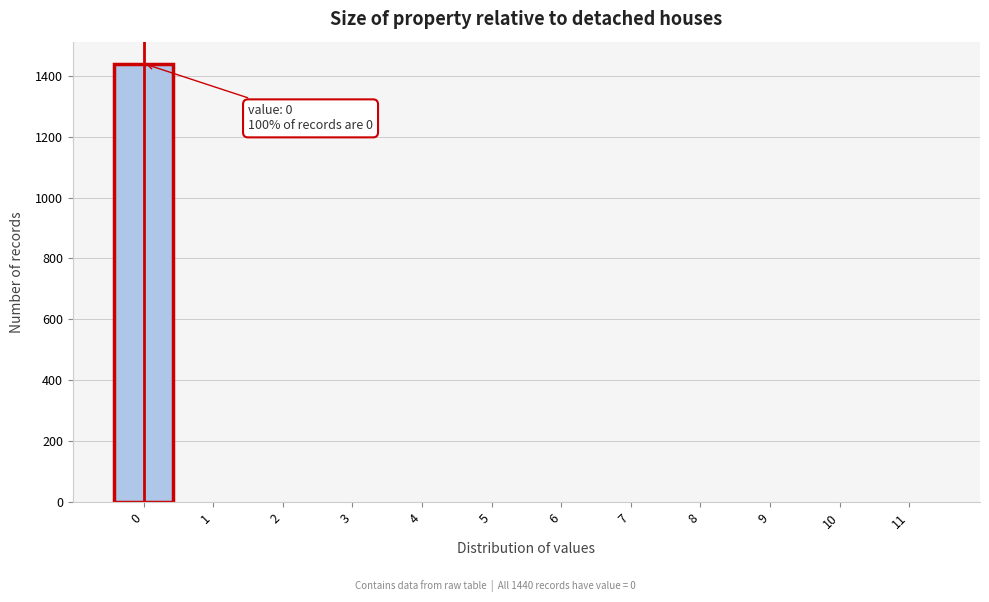

Over which range of the x-axis is the bar tallest?

-0.5 to 0.5